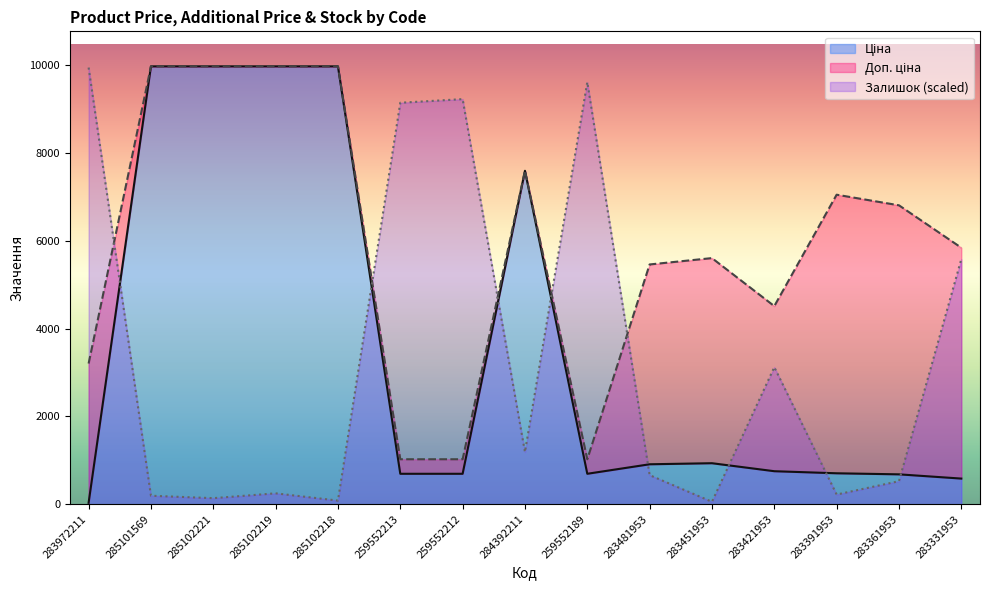

Which category has the highest value in the Залишок series?

283972211